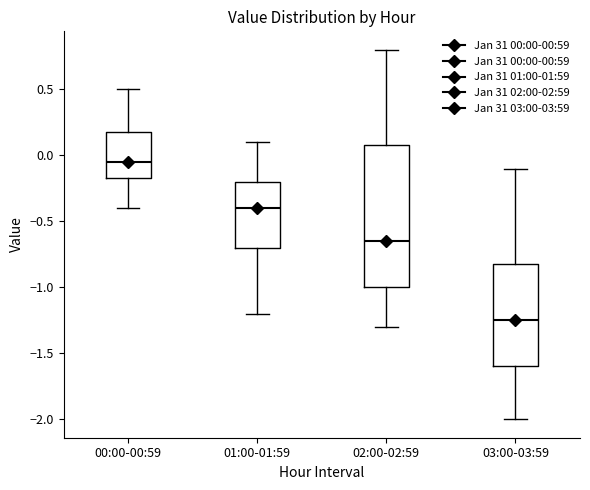

Where does the median line of the box for 01:00-01:59 sit on the y-axis? The values are not printed on the chart, so give them approximately, as read against the axis.

-0.40